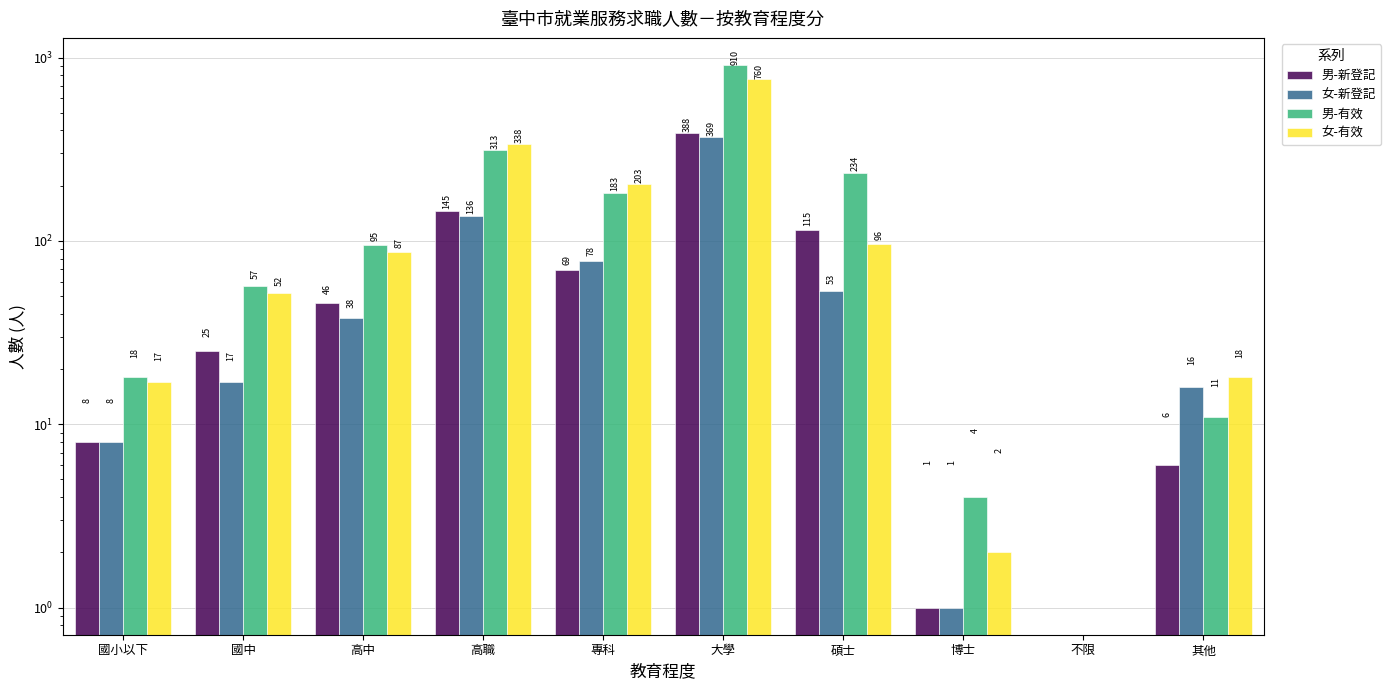

What is the average value of the 女-有效 series?

157